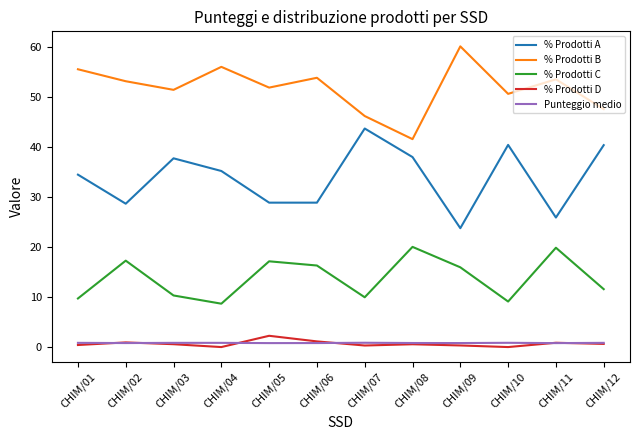

Is the value of % Prodotti A at CHIM/10 greater than the value of % Prodotti C at CHIM/12?

Yes